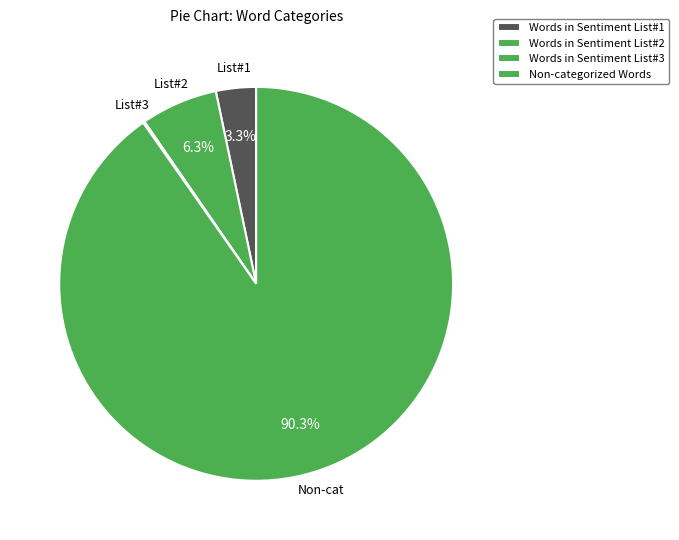

Rank the categories by value from lowest to highest.

Words in Sentiment List#3, Words in Sentiment List#1, Words in Sentiment List#2, Non-categorized Words